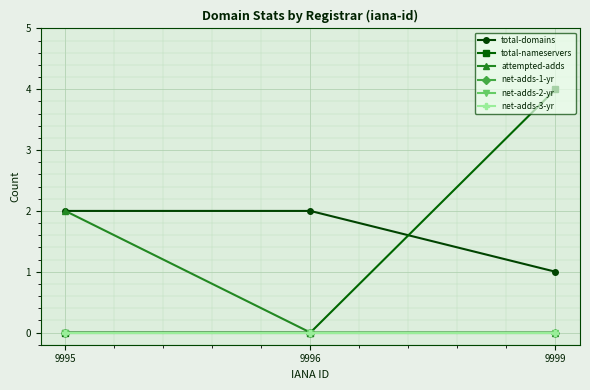

Is this an area chart (filled region under the line)?

No